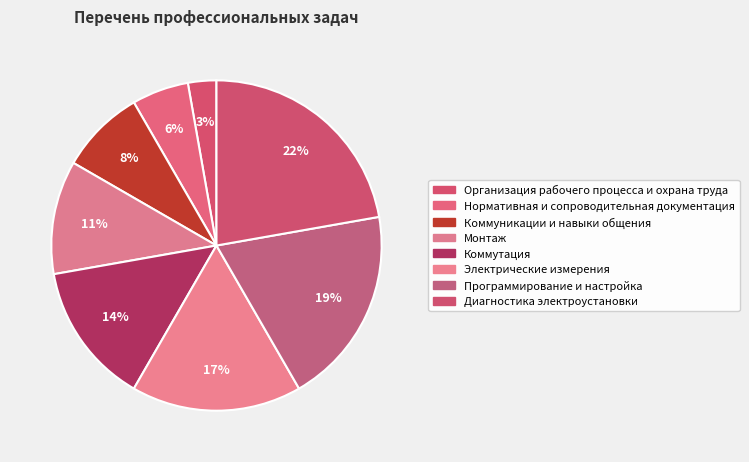

How many slices are in this pie chart?

8